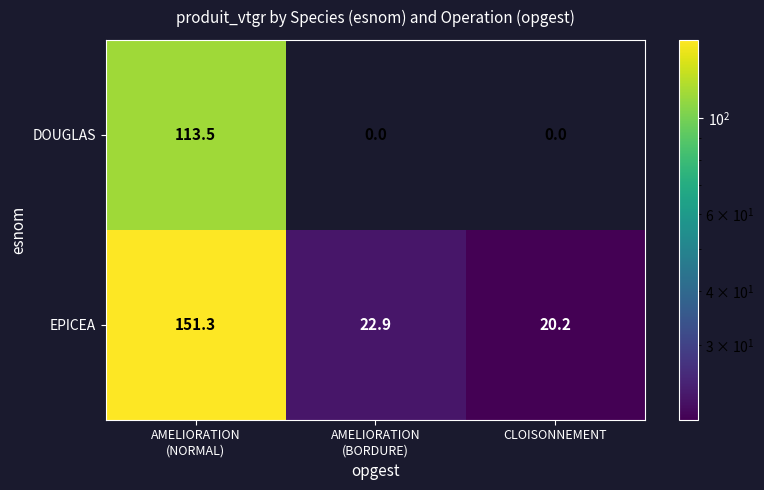

What is the average value of the DOUGLAS series?

37.8